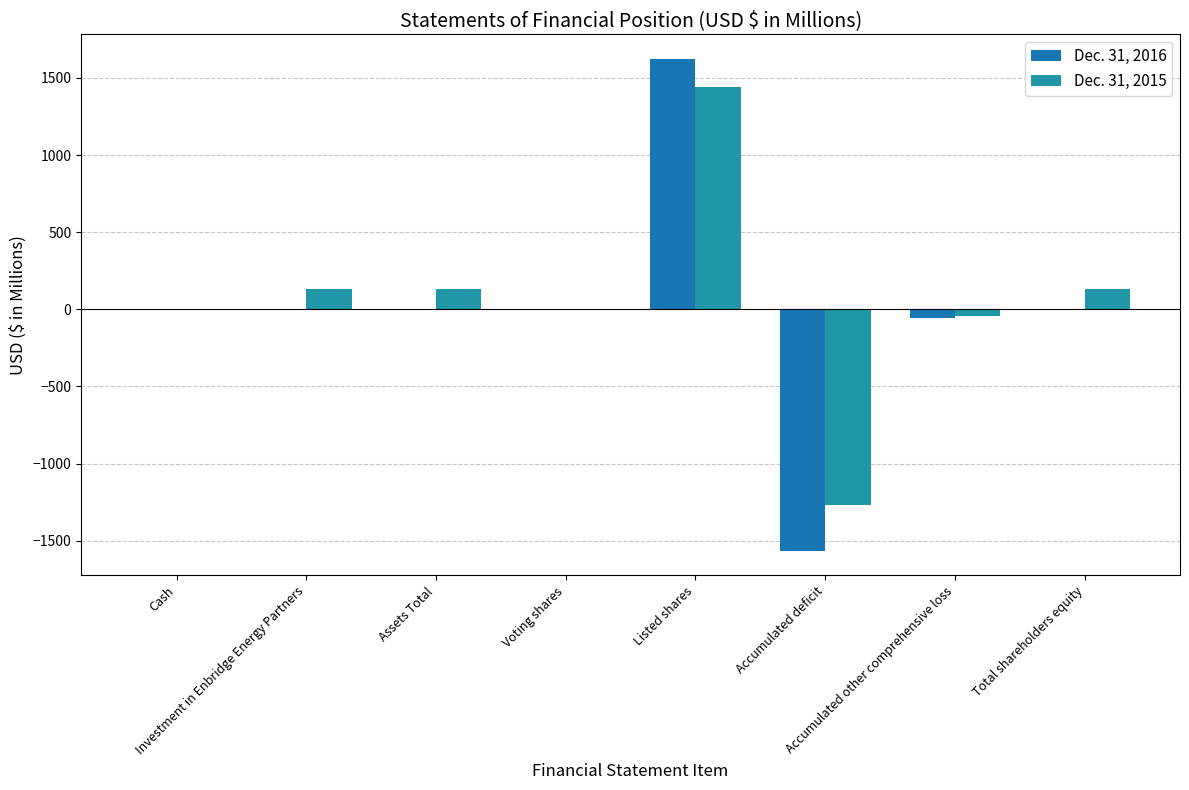

What is the smallest value displayed?

-1565.6